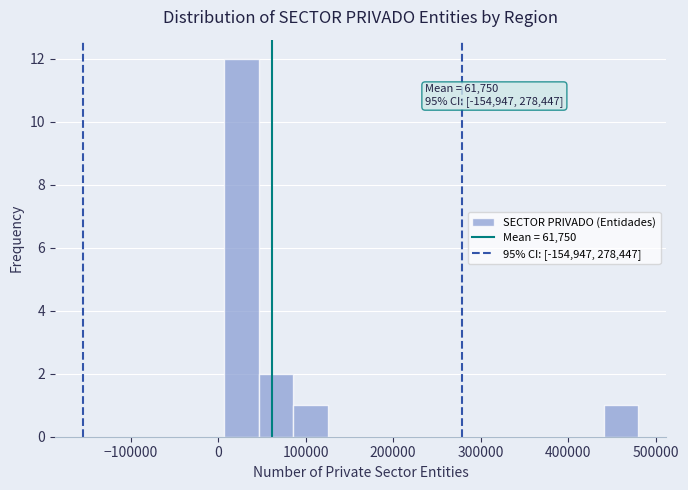

Read against the x-axis, roughly where is the centre of the tallest bar?

30000